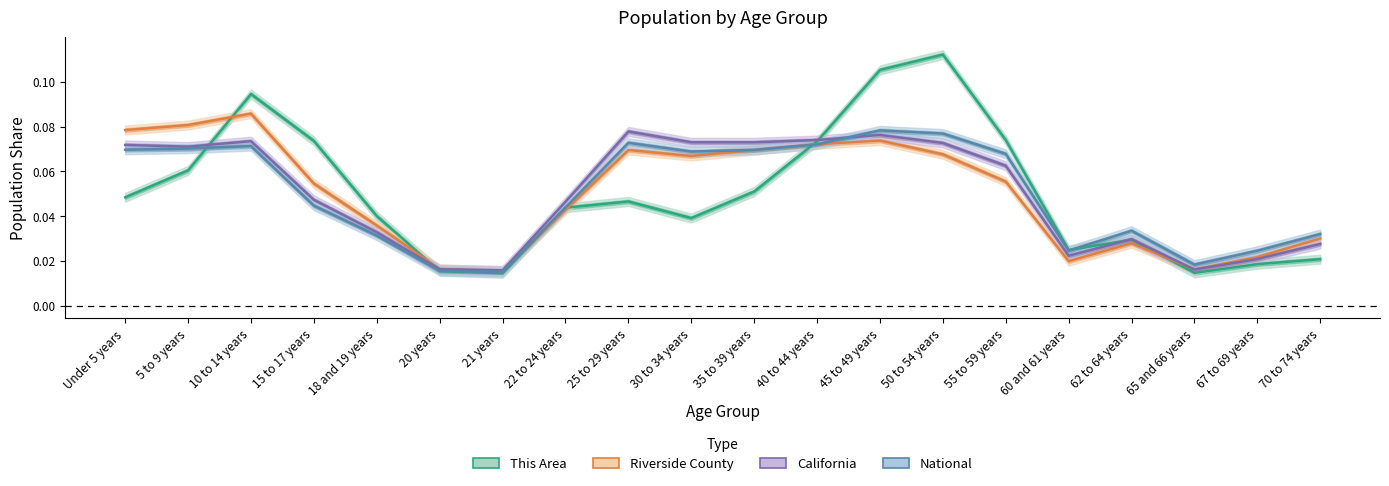

How many intersections are there between California and National?

1